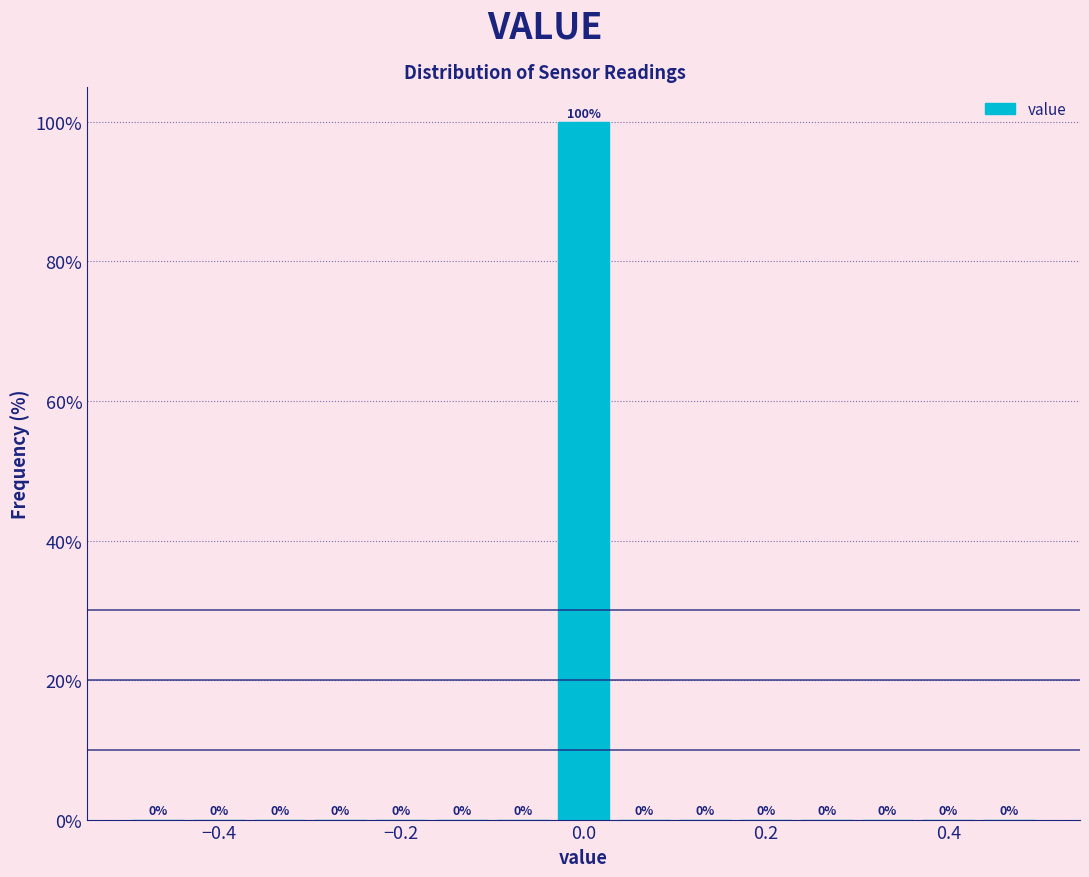

Around what value on the x-axis is the tallest bar? Give the approximate position of its centre, as read against the axis.

0.00